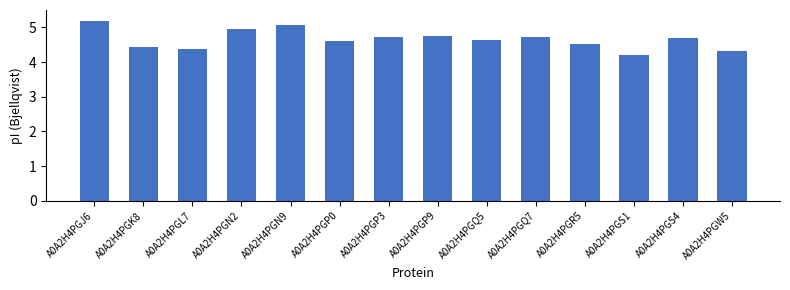

Which label corresponds to the largest value in the chart?

A0A2H4PGJ6